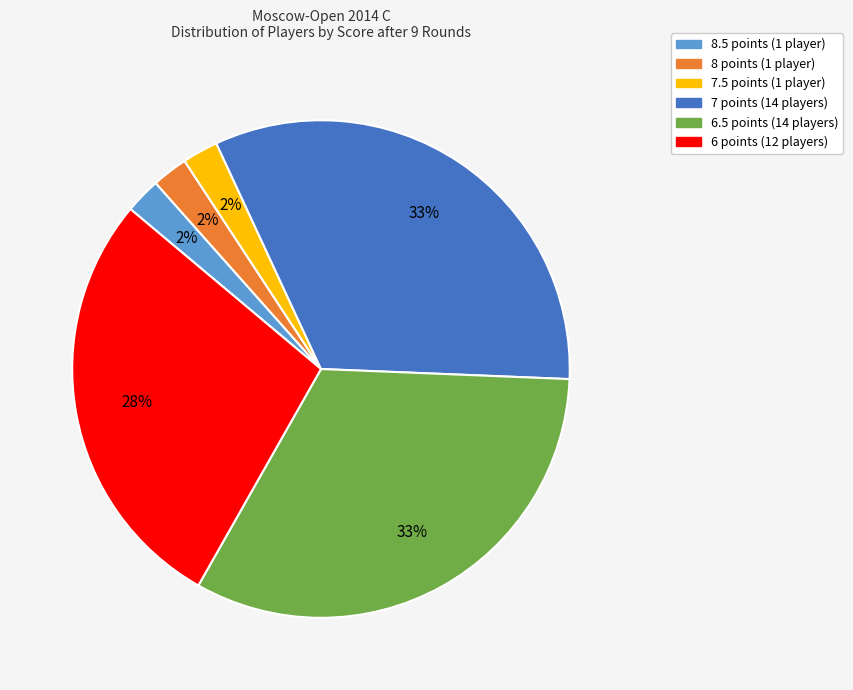

How many slices are in this pie chart?

6